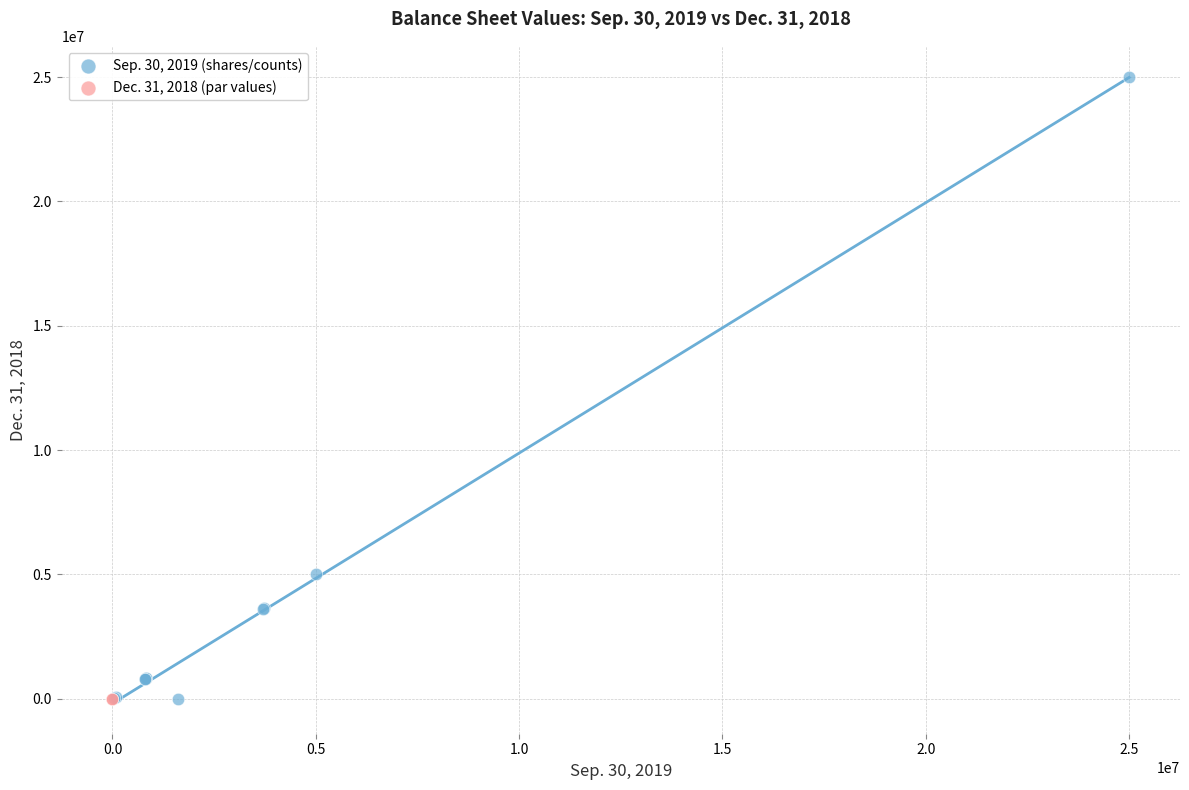

What are all the series names shown in the legend?

Sep. 30, 2019 (shares/counts), Dec. 31, 2018 (par values)